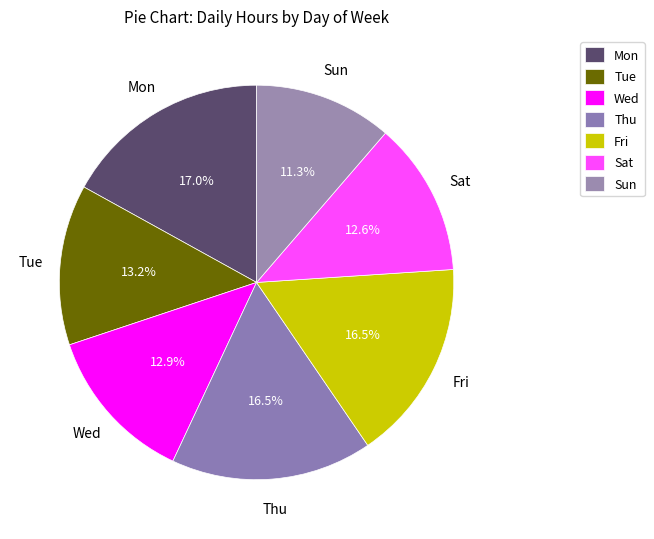

To the nearest percent, what is the difference between the largest and smallest slice percentages?

6%